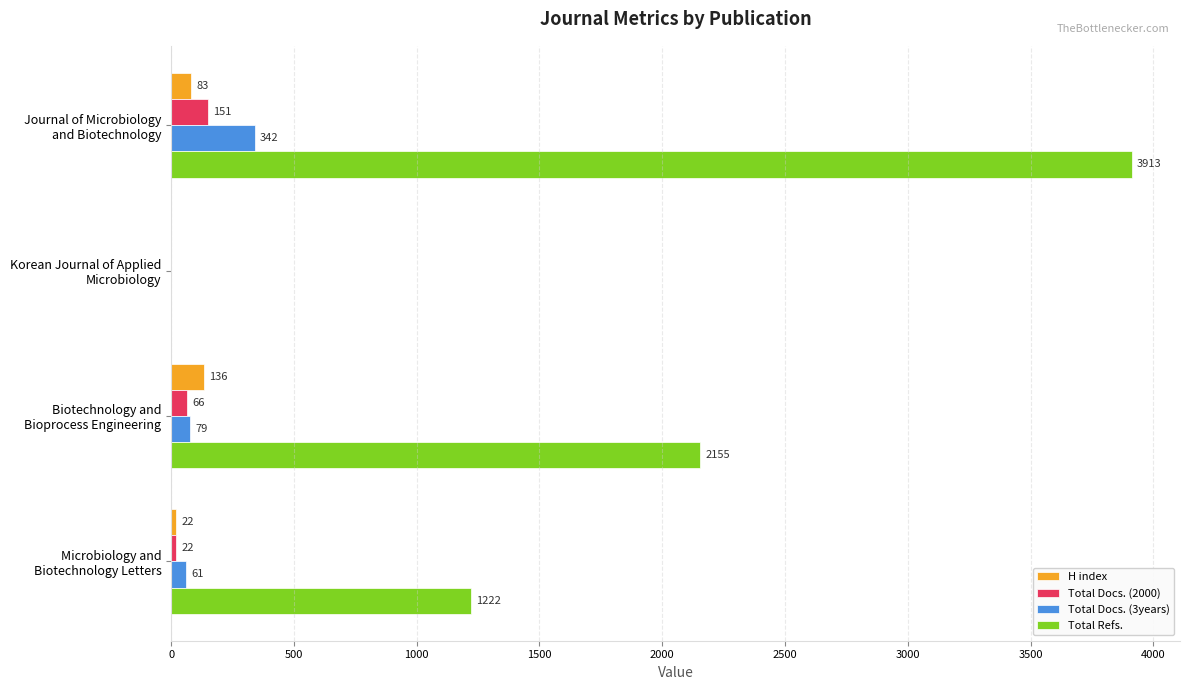

What is the sum of all Total Refs. values?

7290